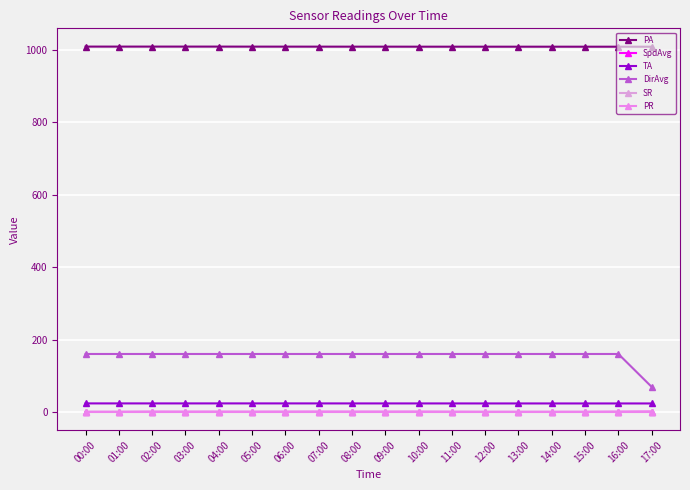

How many interior local valleys does the PA series have?

2